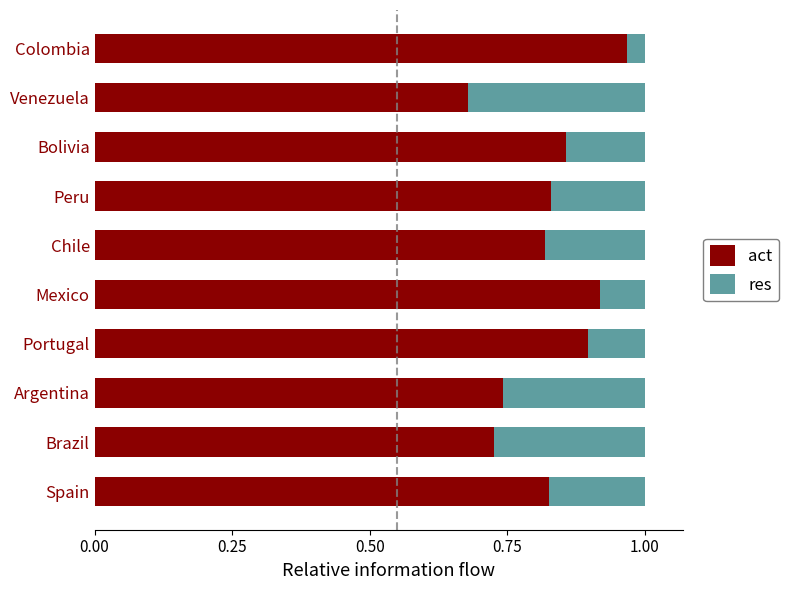

How many act values are between 0 and 1?

10